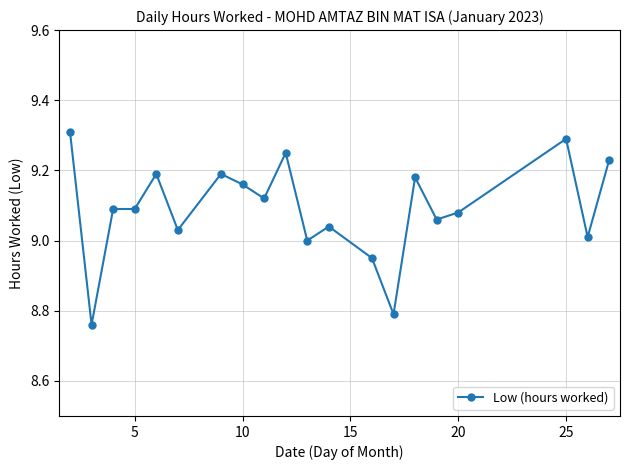

What is the maximum value shown in the chart?

9.3